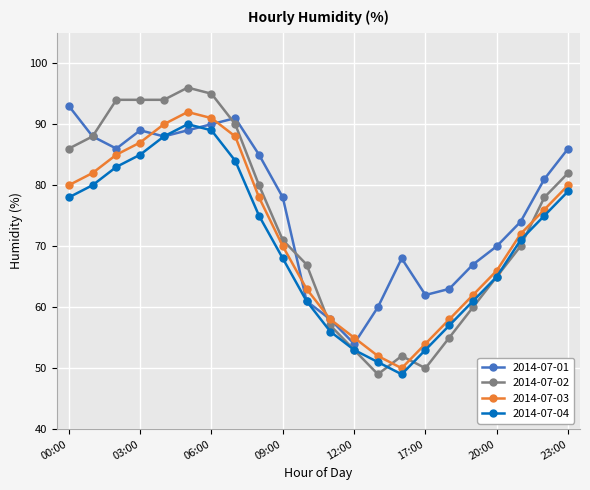

What is the value of the 2014-07-03 point at the 16th from the left?

54